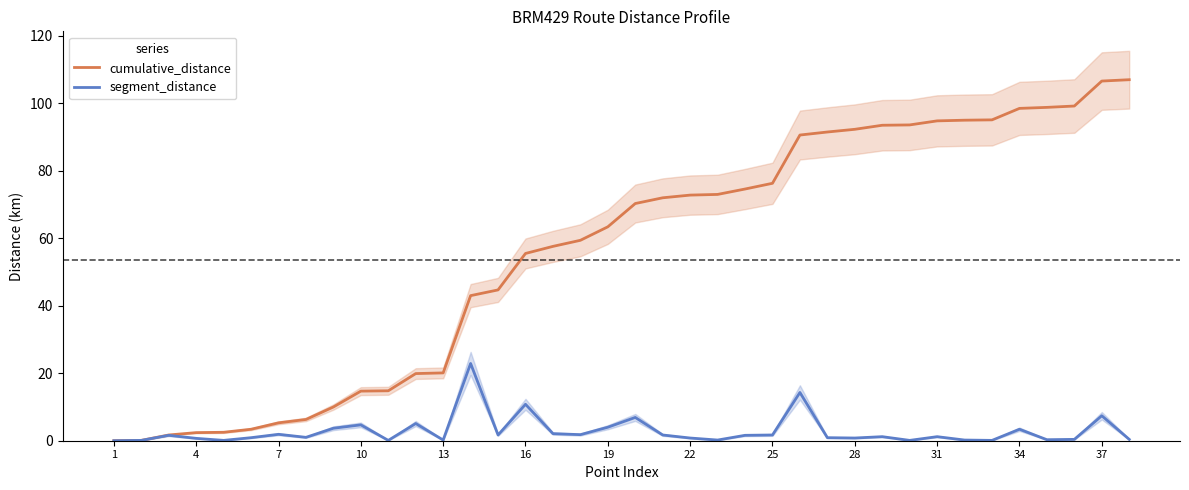

Read the cumulative_distance value at 29.

93.6